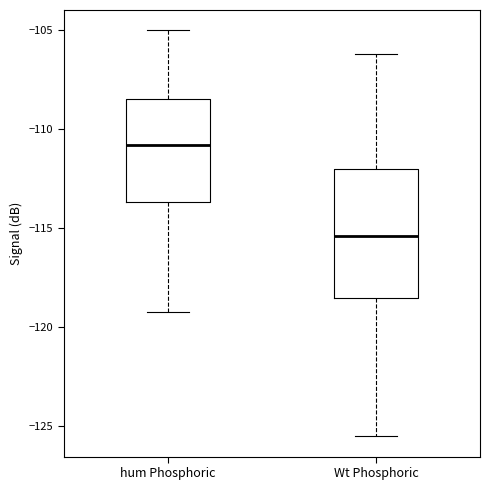

Which box is the tallest, from its lower edge to its upper edge?

Wt Phosphoric